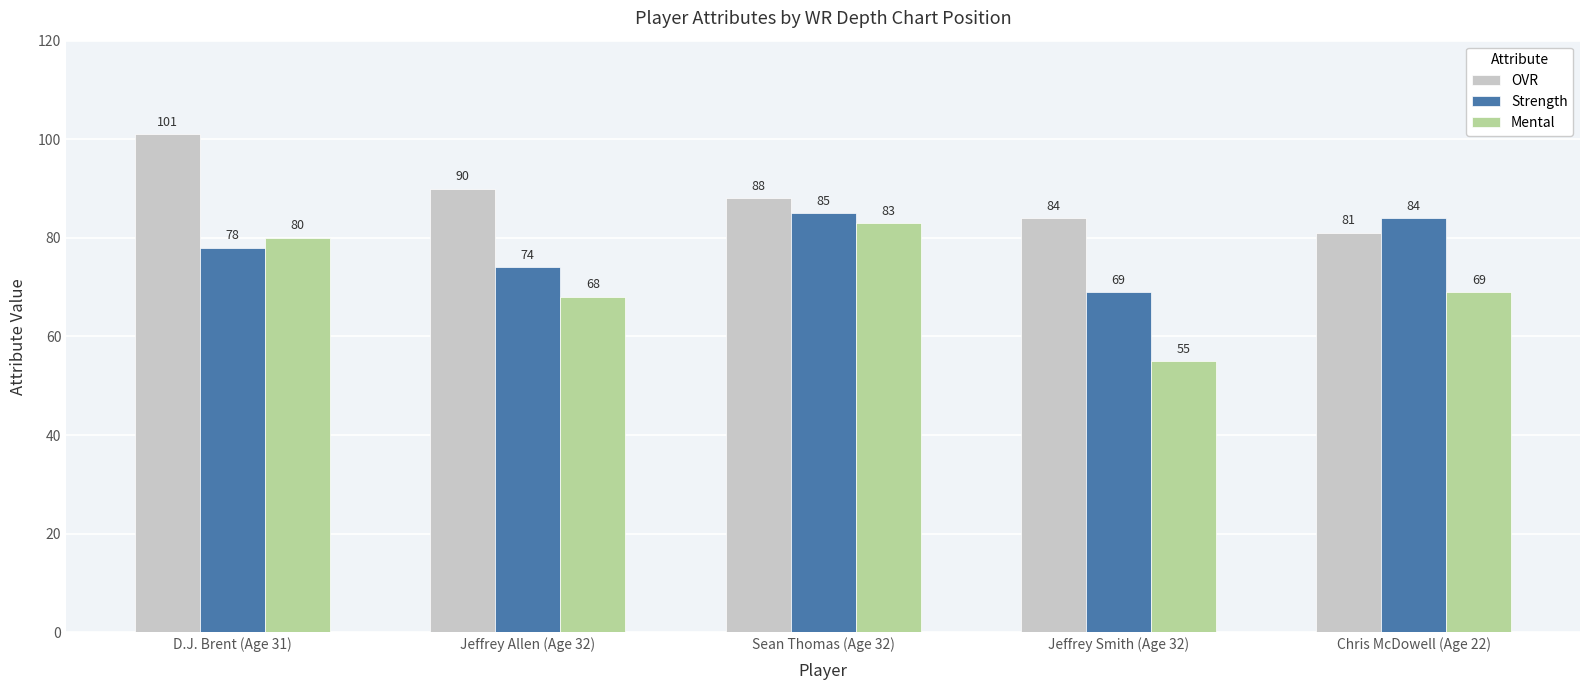

What are all the series names shown in the legend?

OVR, Strength, Mental